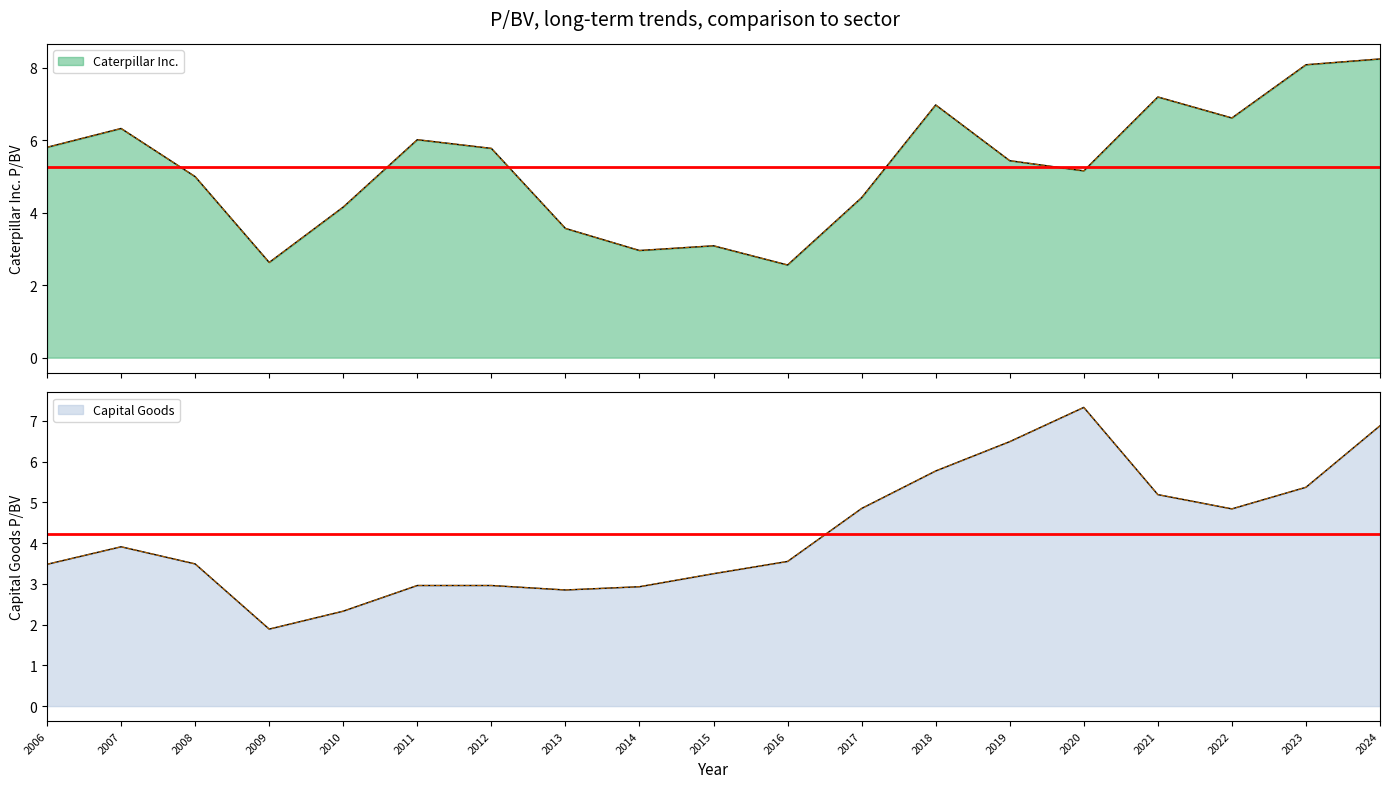

True or false: Caterpillar Inc. has a value of 5.2 at 2020.

True